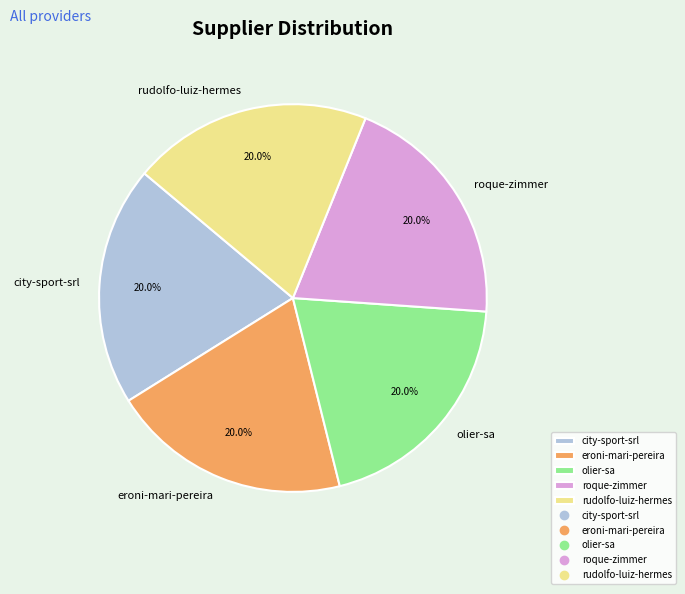

What percentage is NOT represented by roque-zimmer?

80.0%